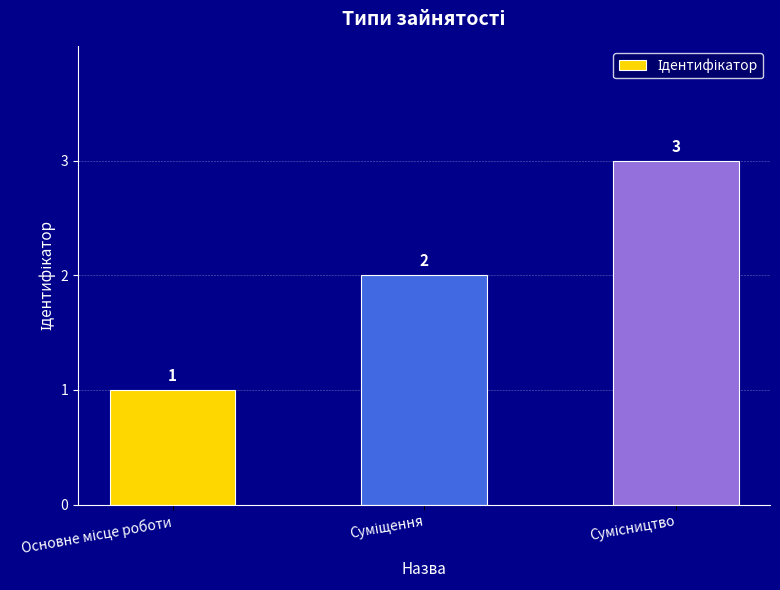

What is the average value?

2